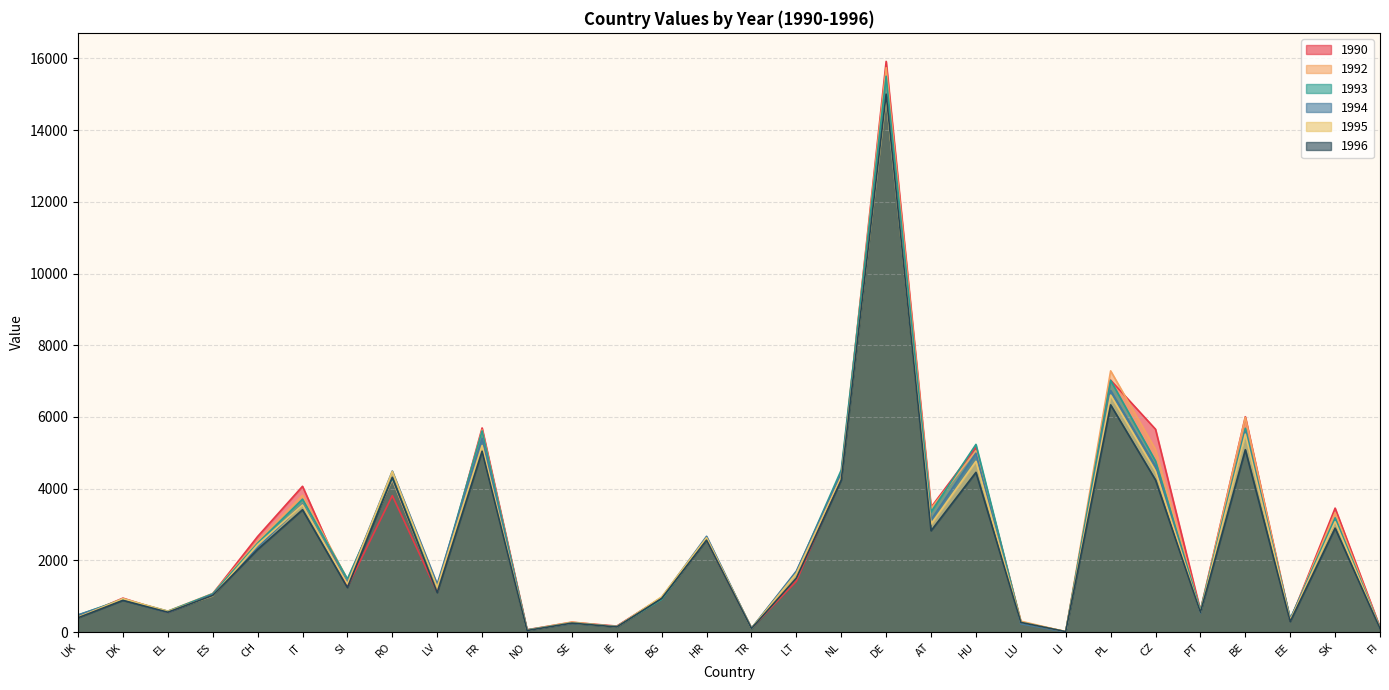

How many intersections are there between 1993 and 1990?

15